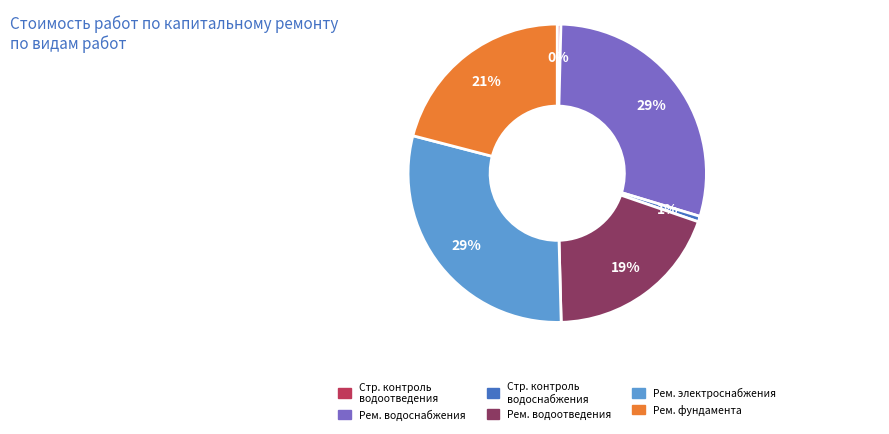

The Рем. водоснабжения slice represents 29% of the pie. True or false?

True